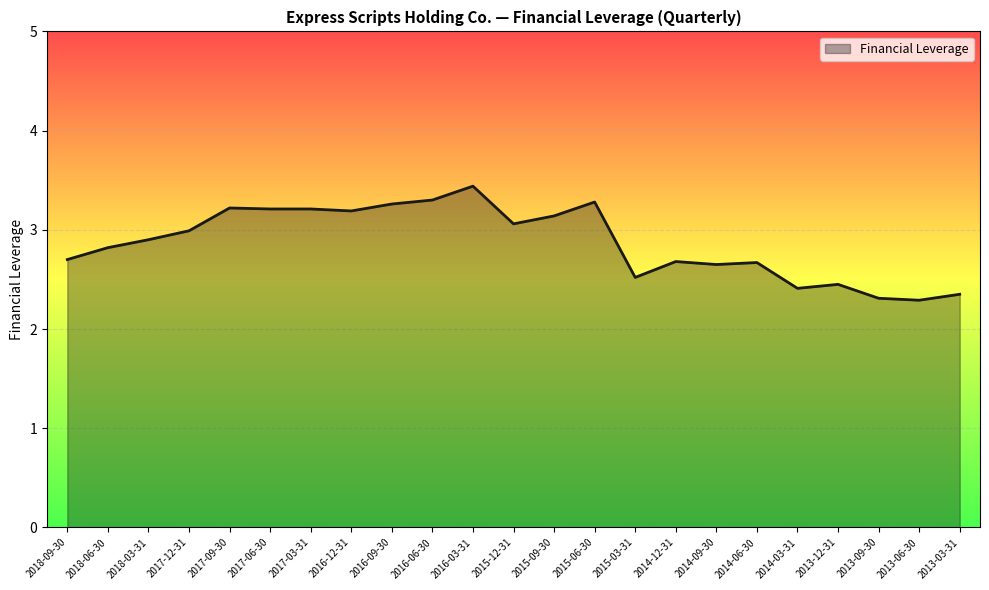

What is the difference between the values at 2014-09-30 and 2016-03-31?

0.8